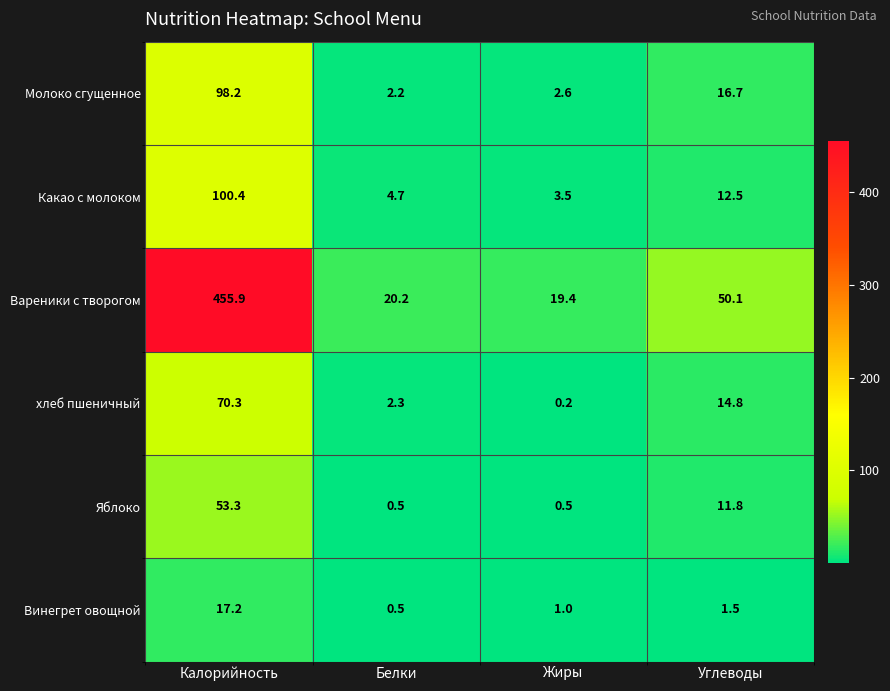

Which series has the largest total across all categories?

Вареники с творогом